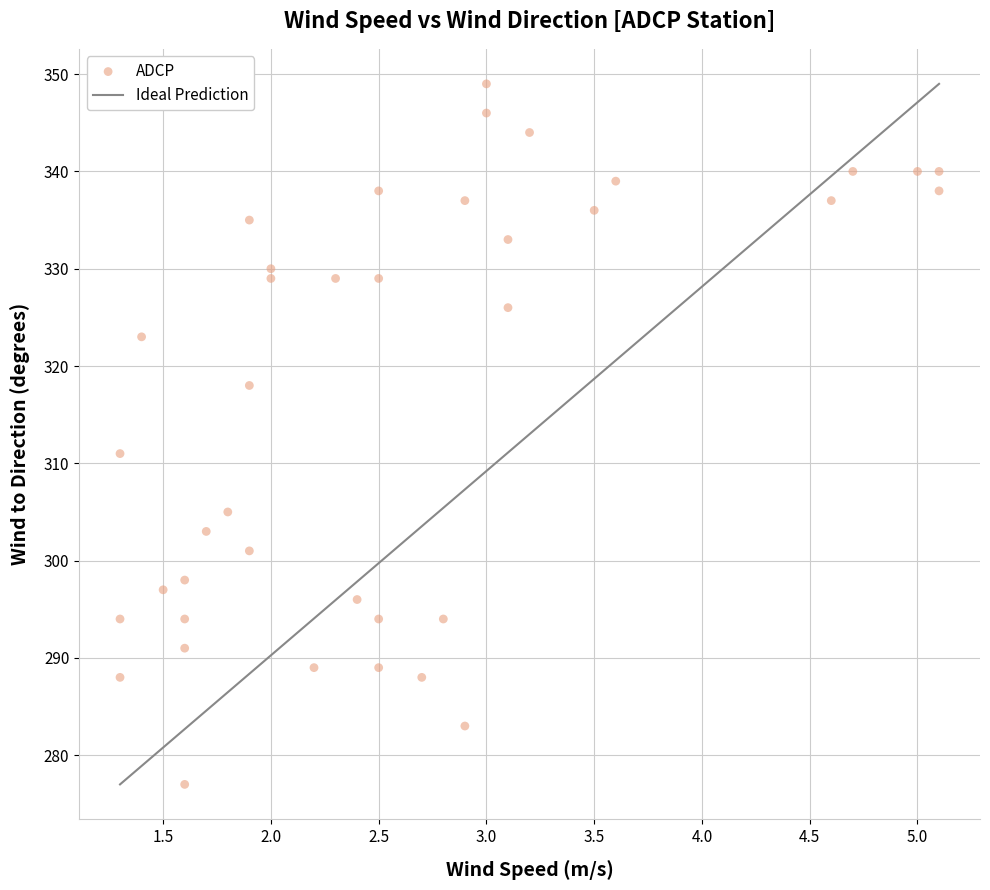

What Y value in the scatter plot is closest to 313?

311